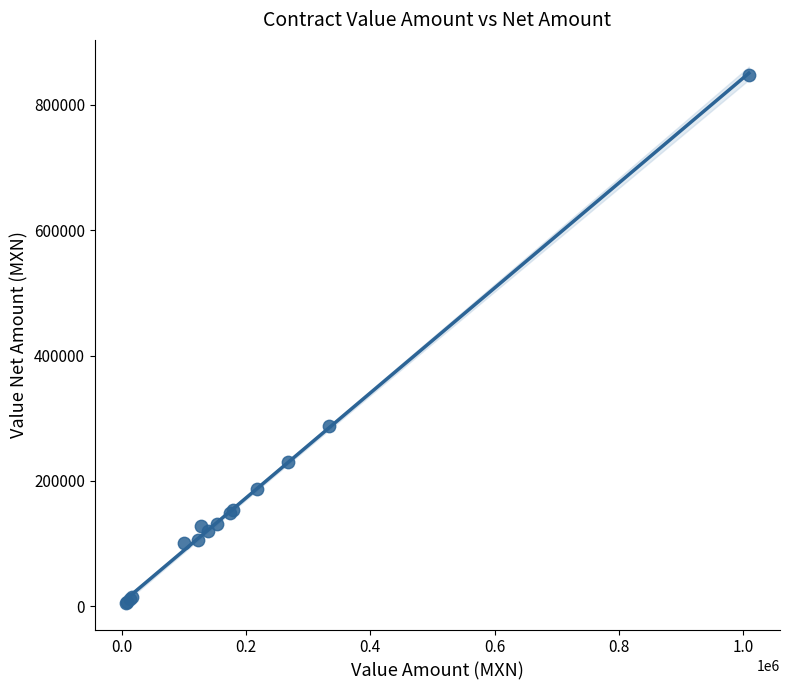

What Y value in the scatter plot is closest to 426551?

288072.0